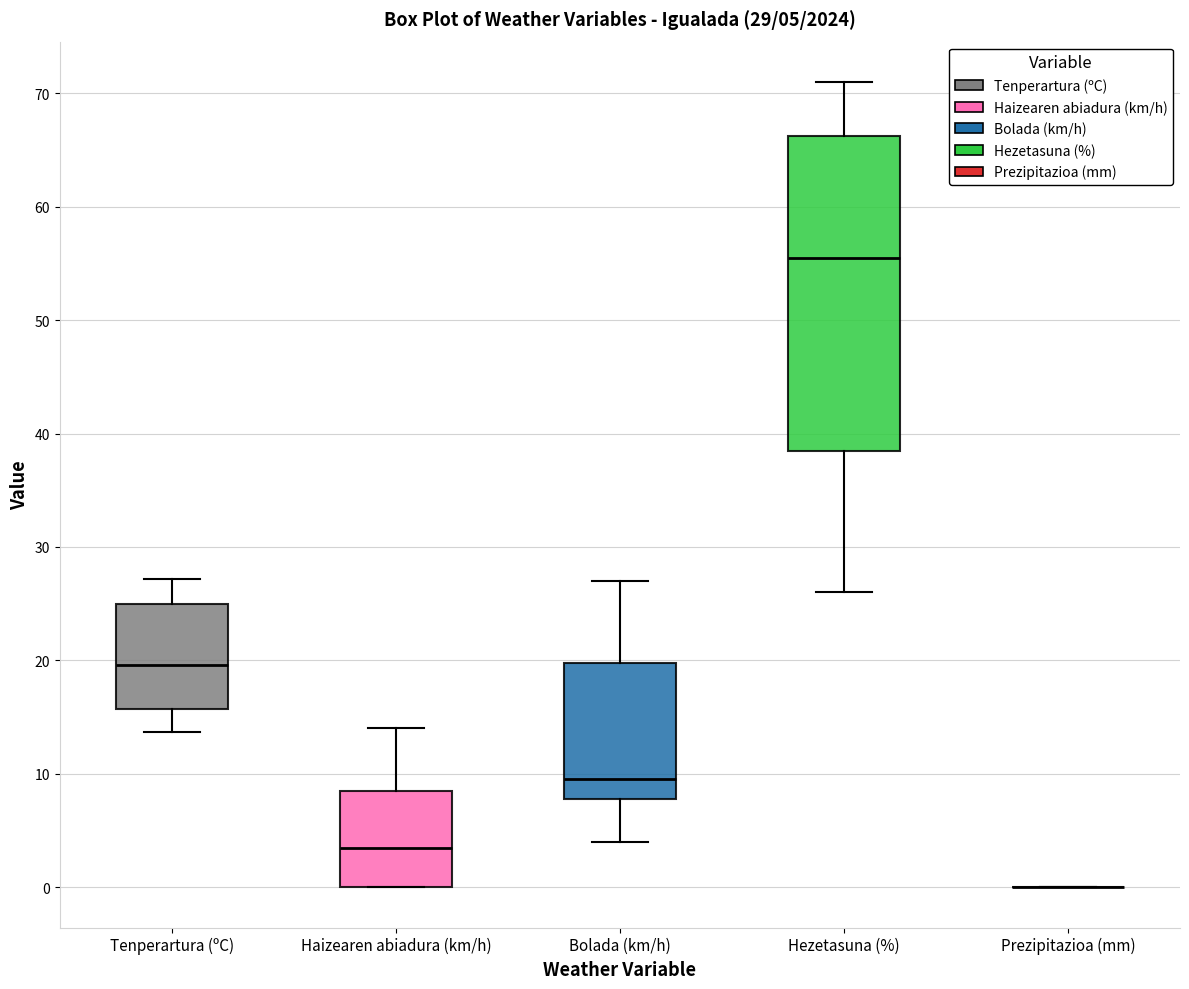

Which box is the tallest, from its lower edge to its upper edge?

Hezetasuna (%)